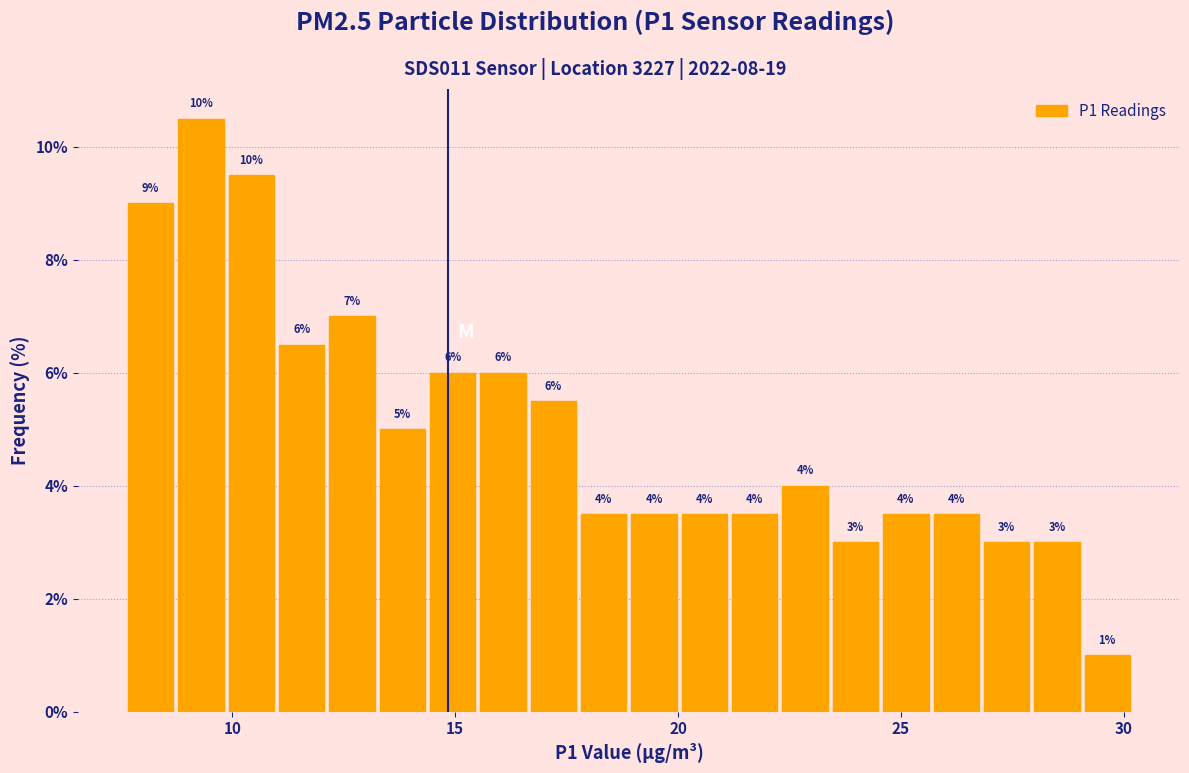

Read against the x-axis, roughly where is the centre of the tallest bar?

9.5